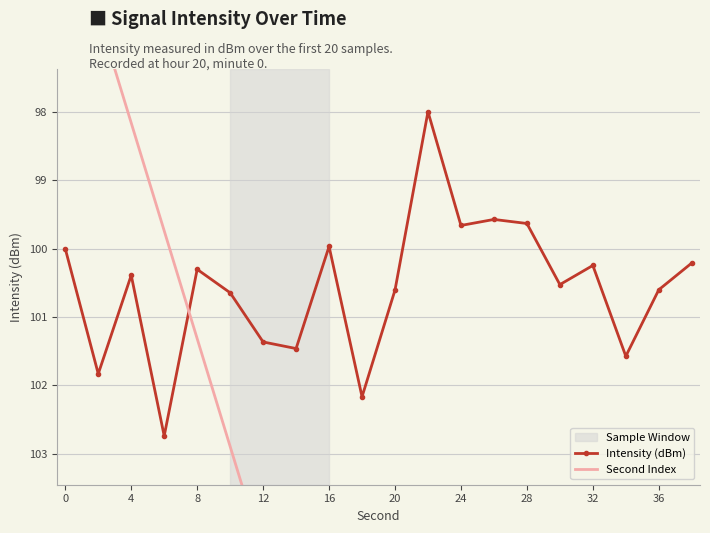

Which series has the largest range (max minus min)?

Second Index